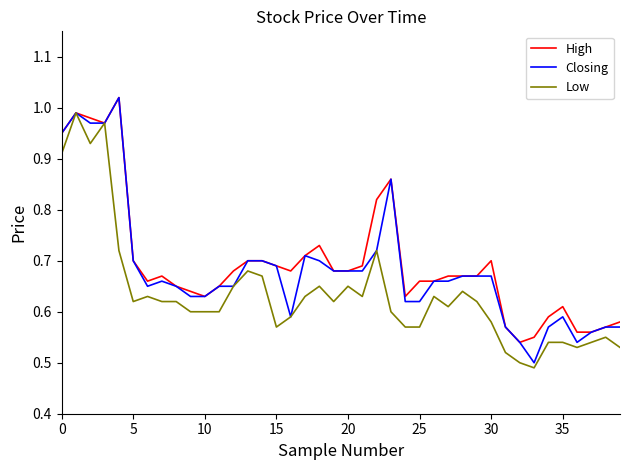

Does the chart have visible grid lines?

No